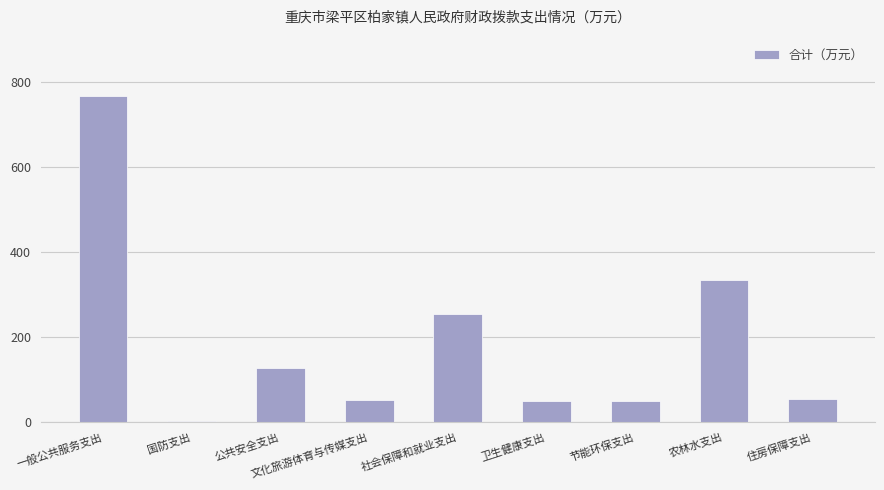

What is the value of the 9th bar from the left?

54.4